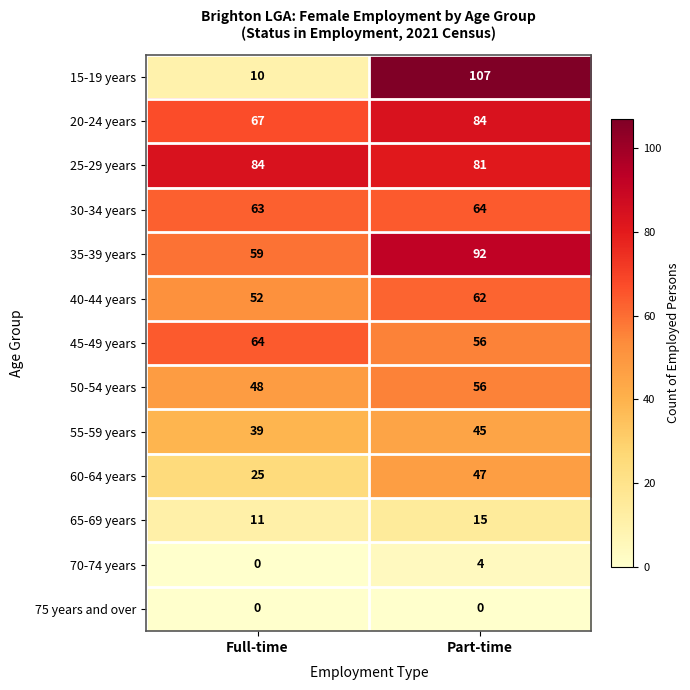

What is the difference between the 15-19 years values at Full-time and Part-time?

97